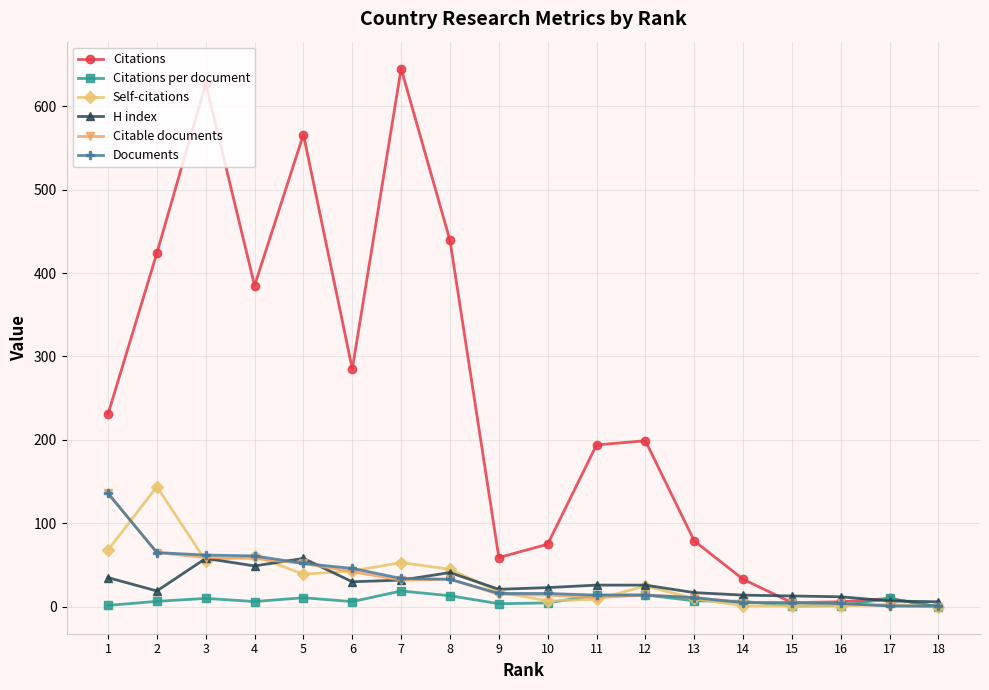

At which label does Self-citations first exceed 25?

1